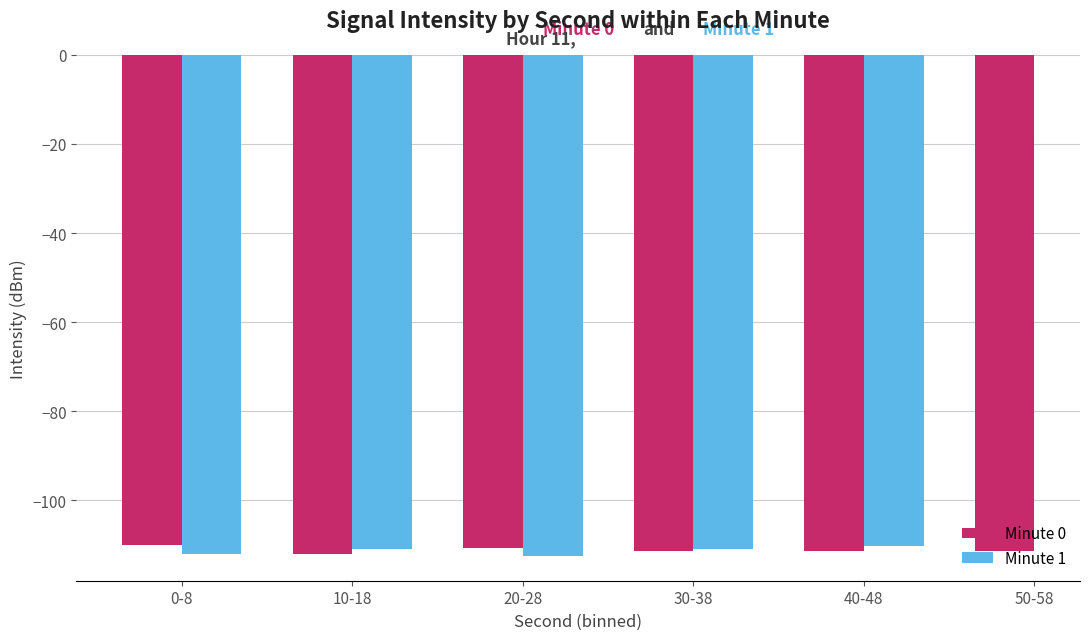

At how many categories does at least one series exceed -111?

5